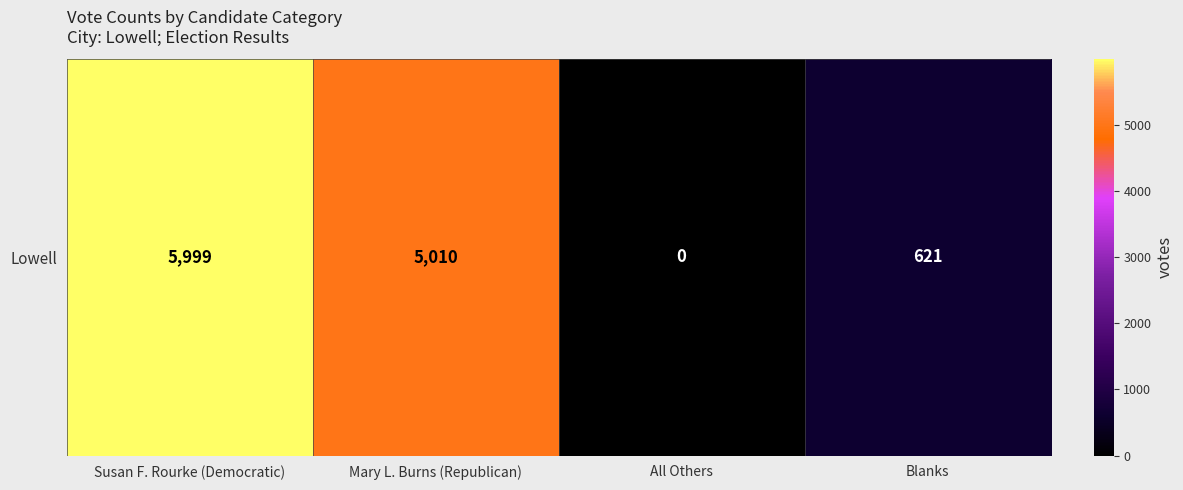

What is the change in value from Susan F. Rourke (Democratic) to Mary L. Burns (Republican)?

-989